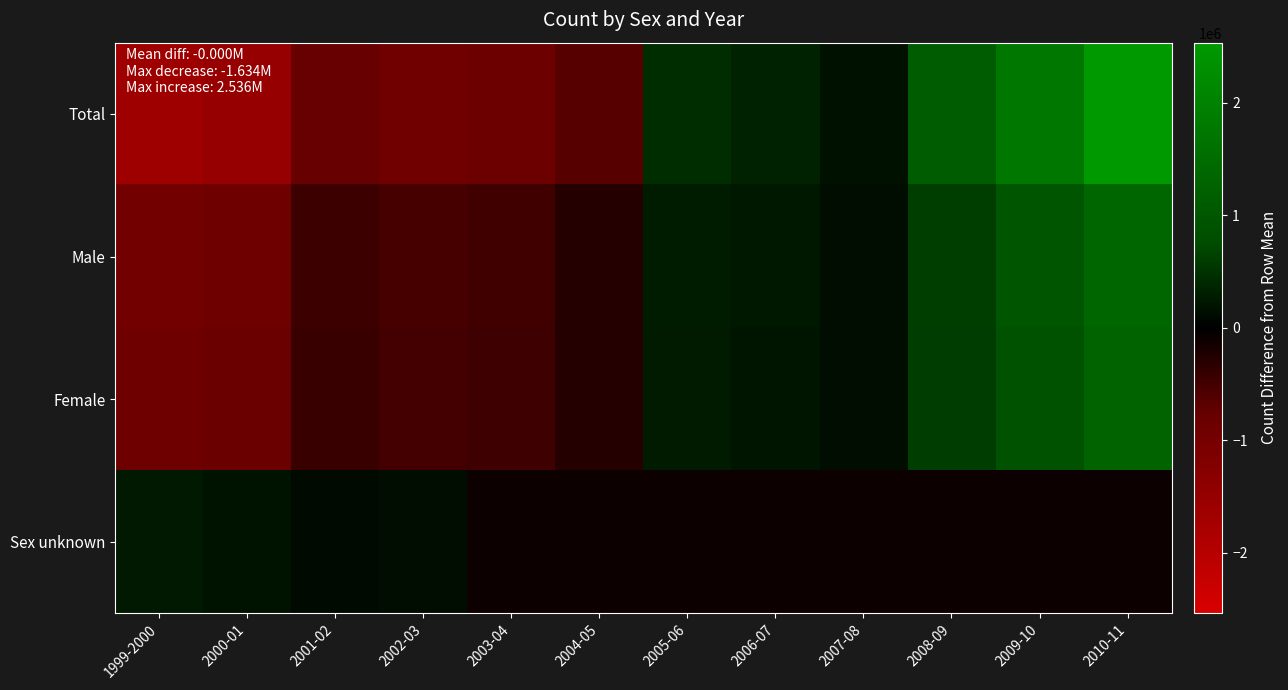

Reading right to left, list all the values displayed in this chart.

Total: 2010-11=2535838.6	2009-10=1763896.6	2008-09=1115272.6	2007-08=160313.6	2006-07=341961.6	2005-06=442491.6	2004-05=-645450.4	2003-04=-861365.4	2002-03=-922078.4	2001-02=-773581.4	2000-01=-1523019.4	1999-2000=-1634279.4
Male: 2010-11=1360378.6	2009-10=963727.6	2008-09=617464.6	2007-08=138081.6	2006-07=232127.6	2005-06=282950.6	2004-05=-276585.4	2003-04=-491765.4	2002-03=-526693.4	2001-02=-453843.4	2000-01=-881909.4	1999-2000=-963933.4
Female: 2010-11=1277463.5	2009-10=902172.5	2008-09=599811.5	2007-08=124235.5	2006-07=211834.5	2005-06=261350.5	2004-05=-268148.5	2003-04=-469704.5	2002-03=-504862.5	2001-02=-420573.5	2000-01=-817365.5	1999-2000=-896213.5
Sex unknown: 2010-11=-85037.5	2009-10=-85037.5	2008-09=-85037.5	2007-08=-85037.5	2006-07=-85037.5	2005-06=-85037.5	2004-05=-85037.5	2003-04=-85037.5	2002-03=126443.5	2001-02=117801.5	2000-01=193221.5	1999-2000=242833.5